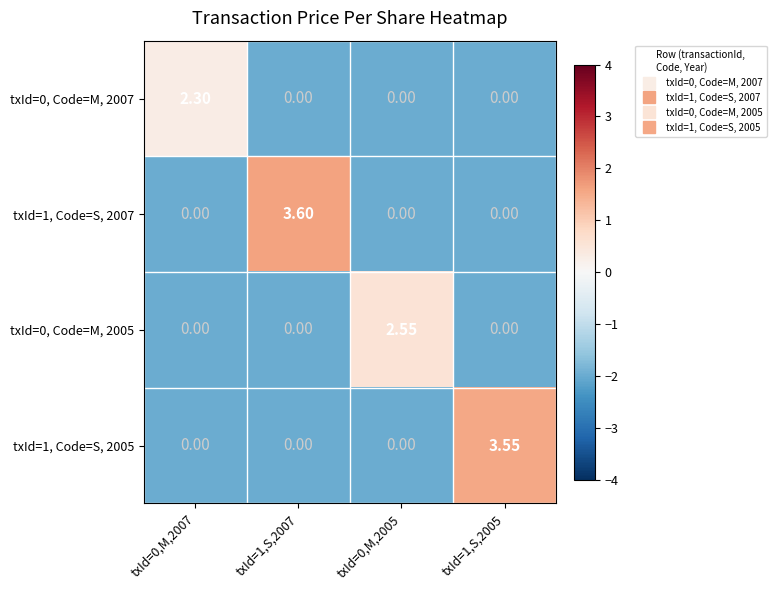

At how many categories does at least one series exceed 0?

4